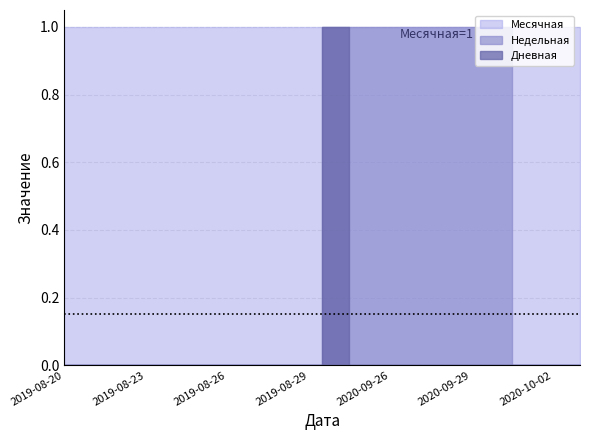

At how many categories does at least one series exceed 0?

20